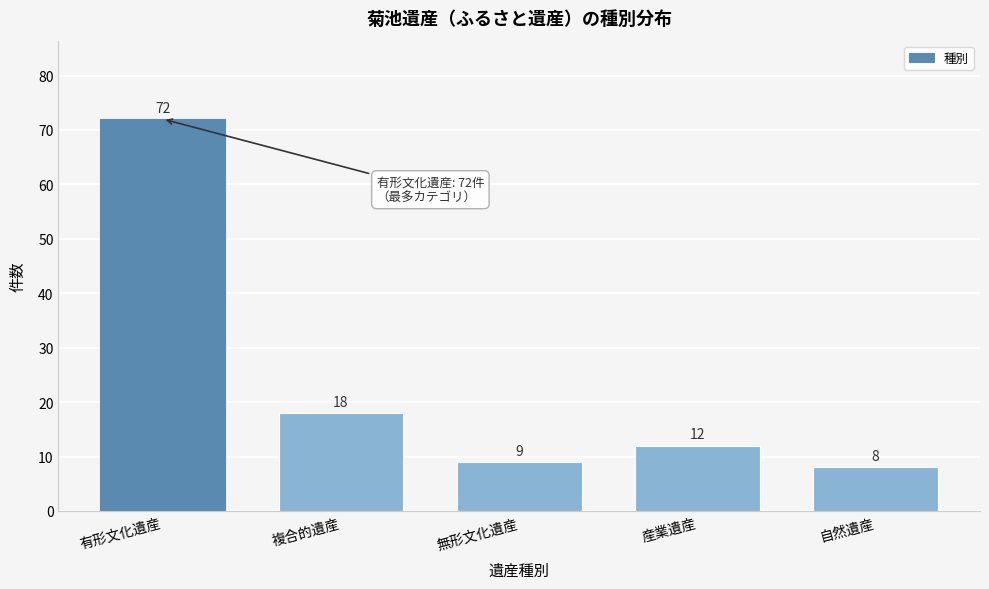

Reading left to right, transcribe all the data shown in this chart.

有形文化遺産=72	複合的遺産=18	無形文化遺産=9	産業遺産=12	自然遺産=8